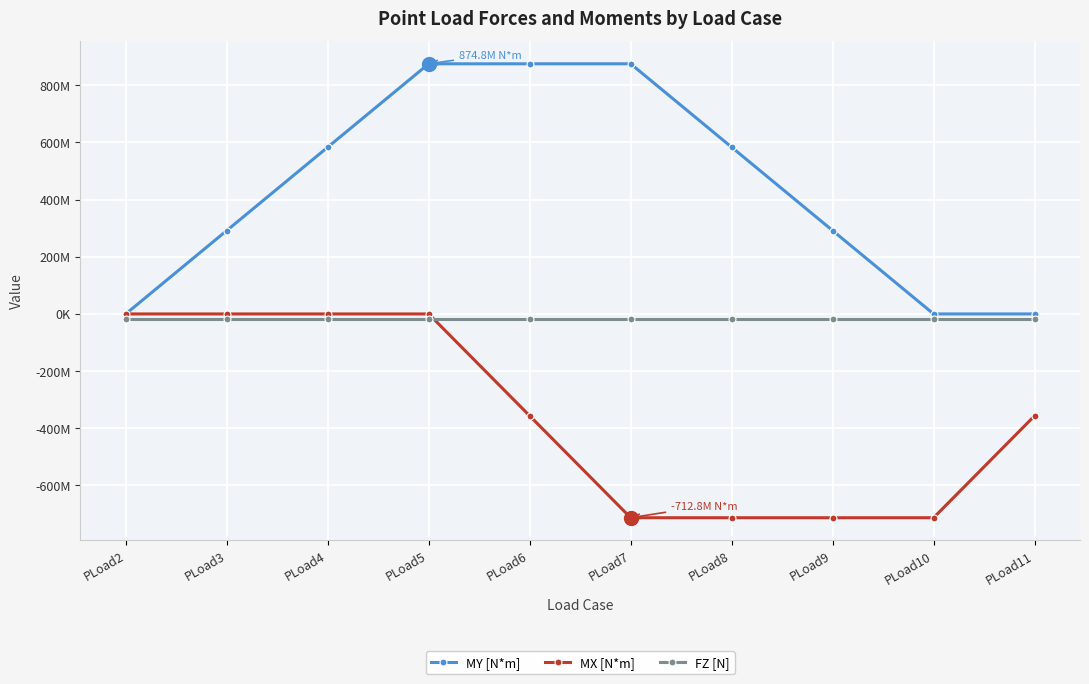

Is this an area chart (filled region under the line)?

No